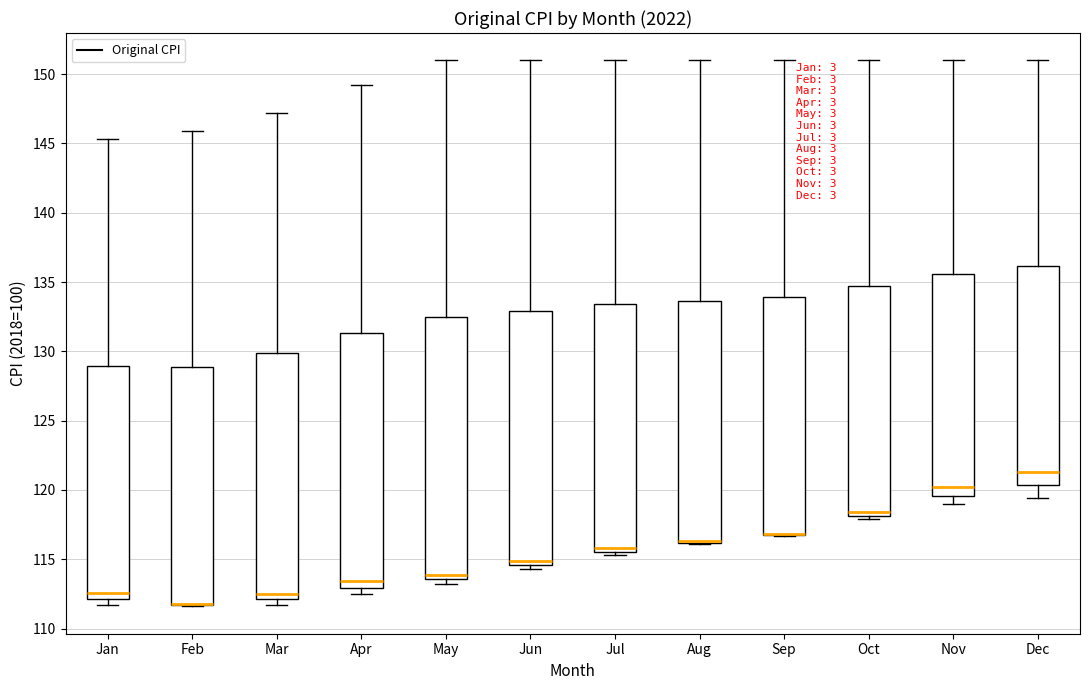

Which box is the tallest, from its lower edge to its upper edge?

May